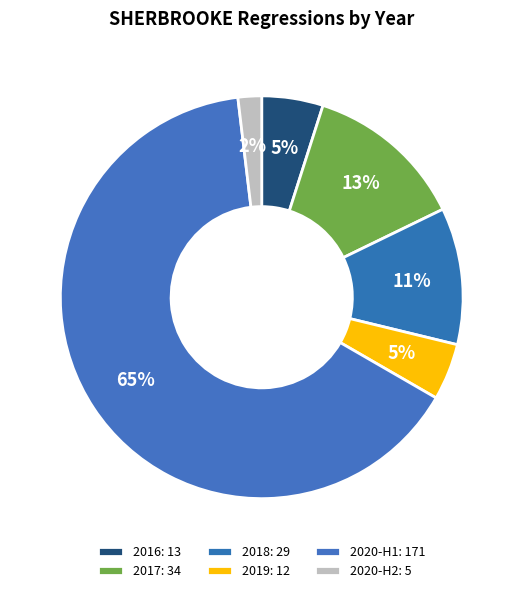

How many segments does this pie chart have?

6